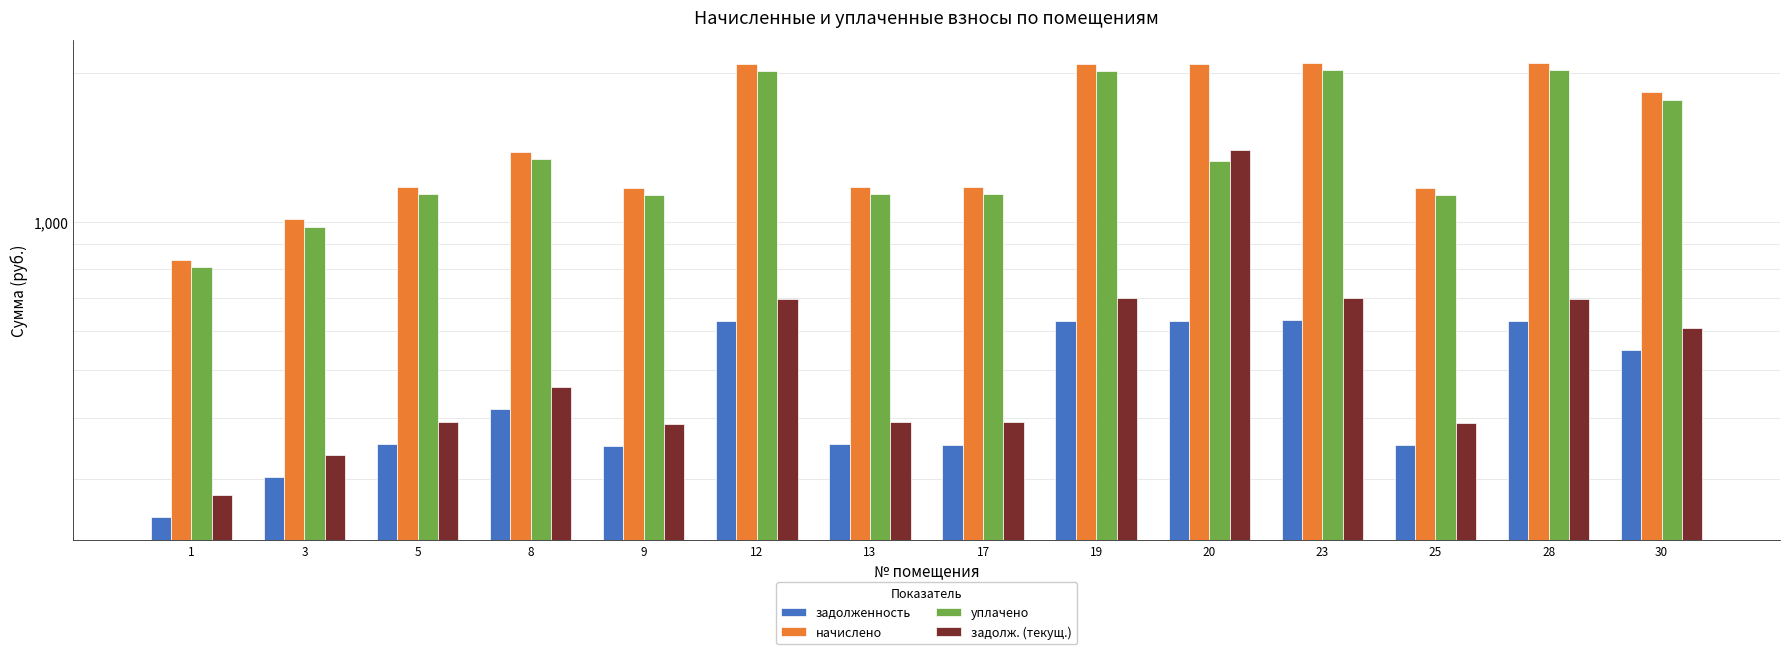

At which category is the sum across all series the highest?

23